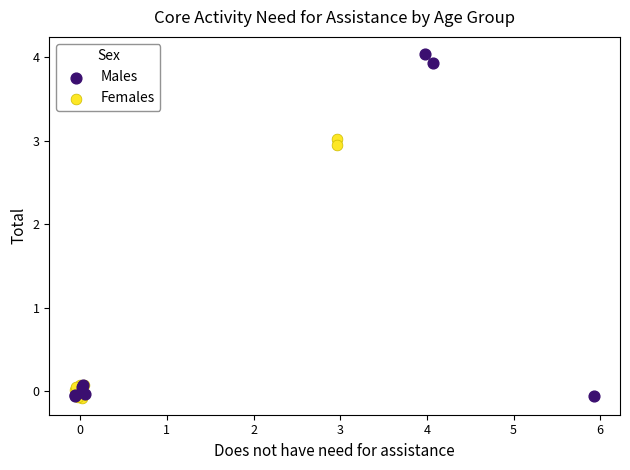

Which series has the largest Y range (max minus min)?

Males